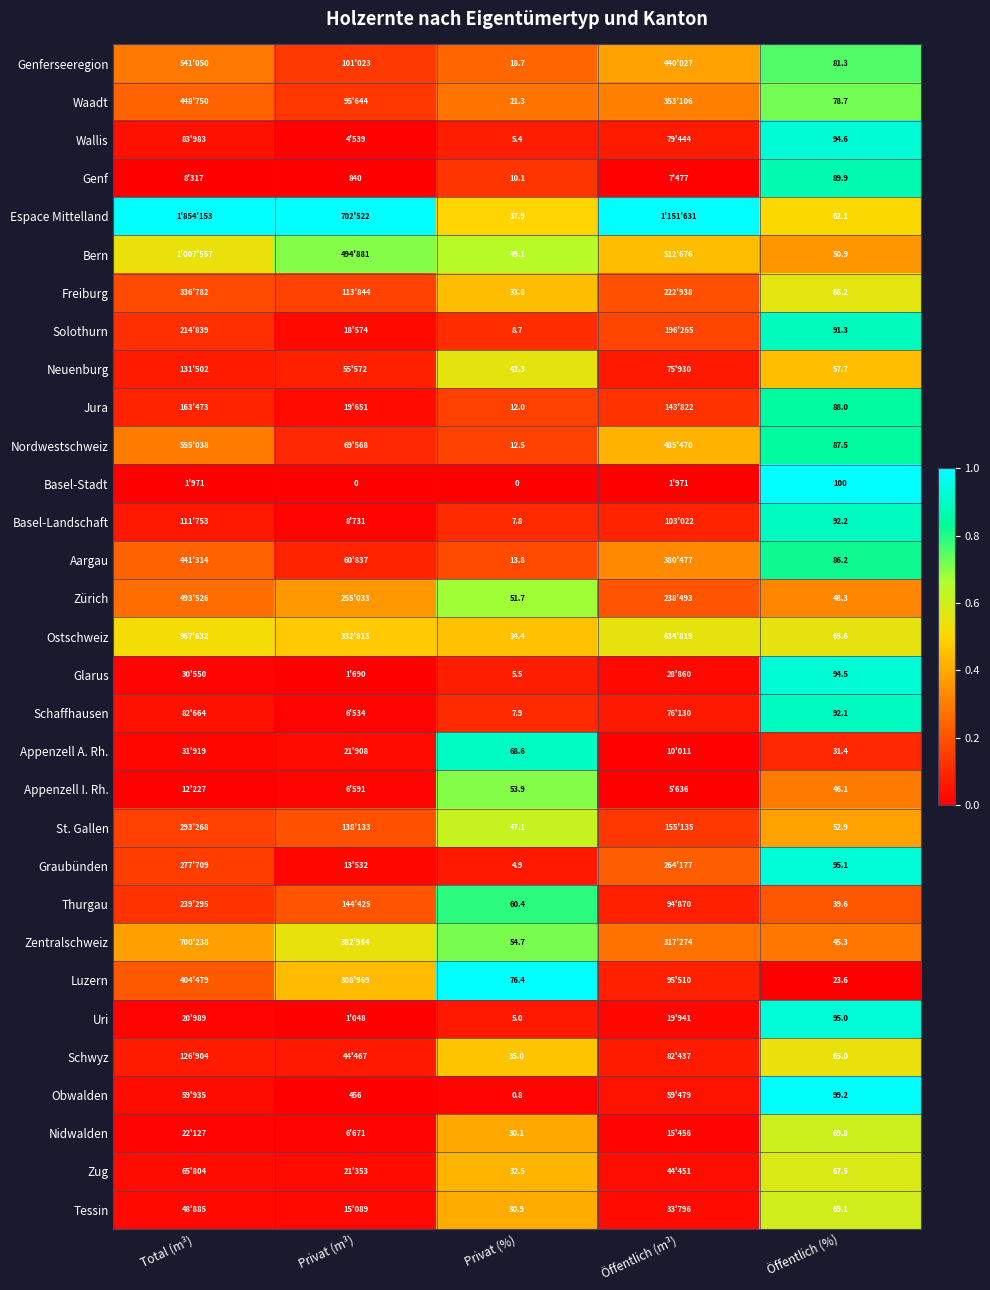

Is the value of Waadt at Privat (%) greater than the value of Luzern at Privat (%)?

No